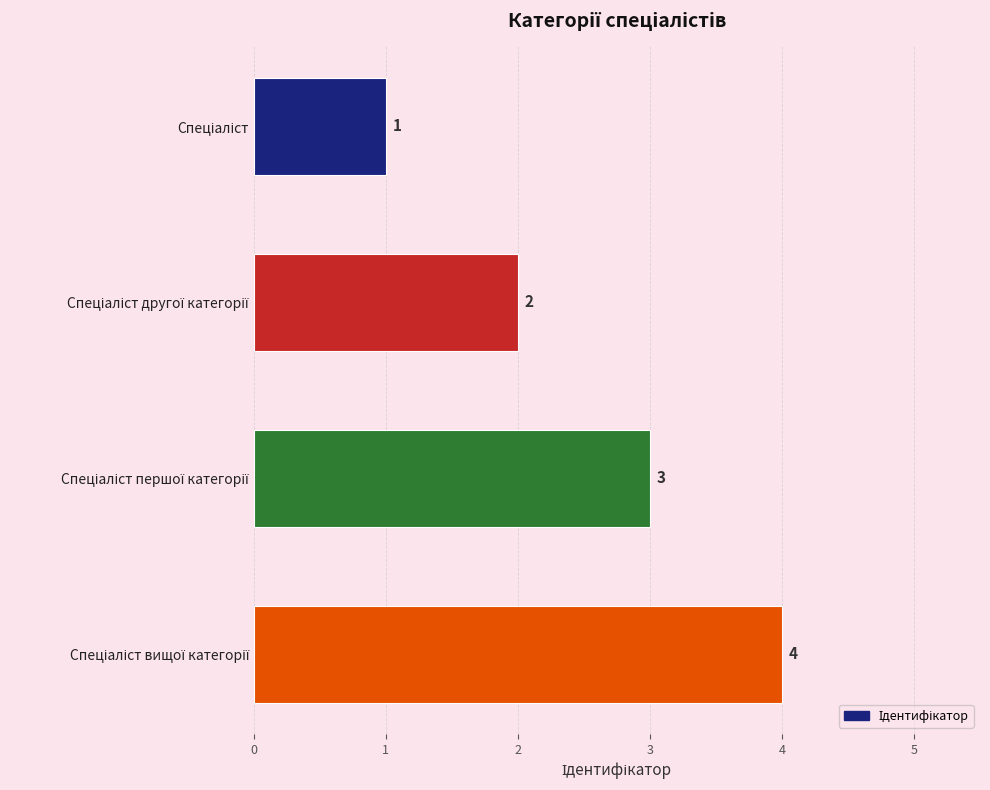

Are the bars horizontal?

Yes